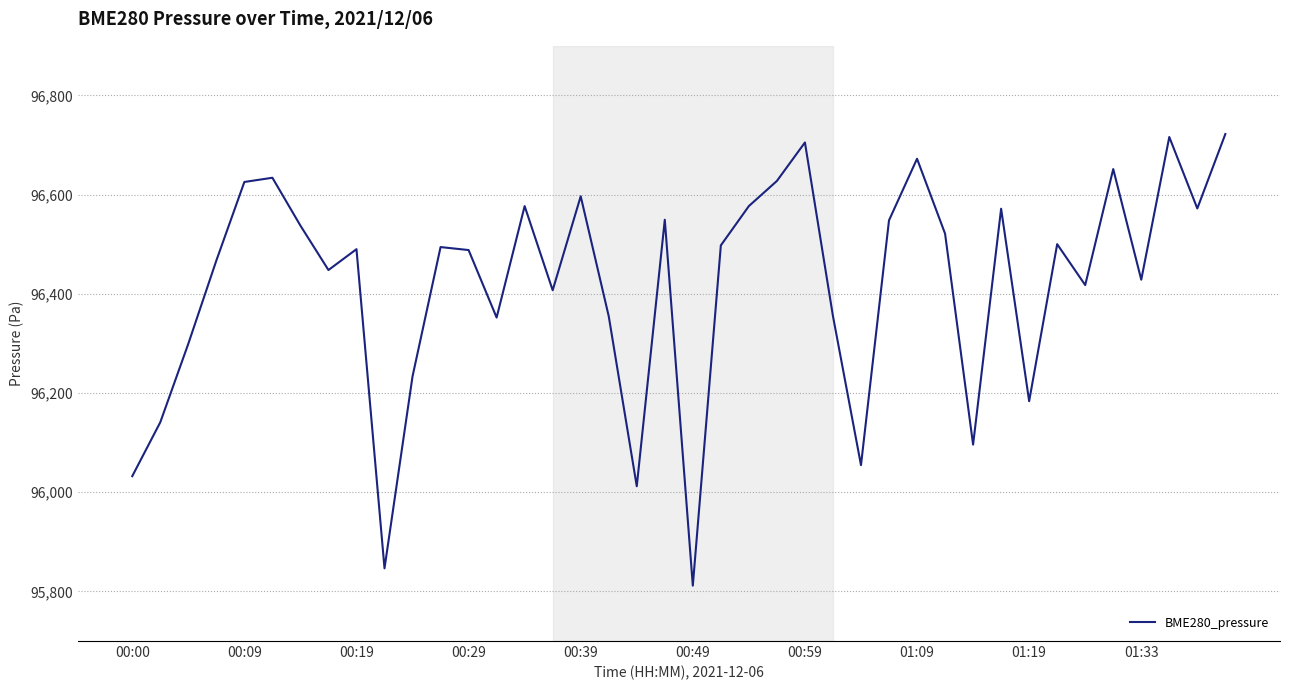

How many series are shown in this chart?

1